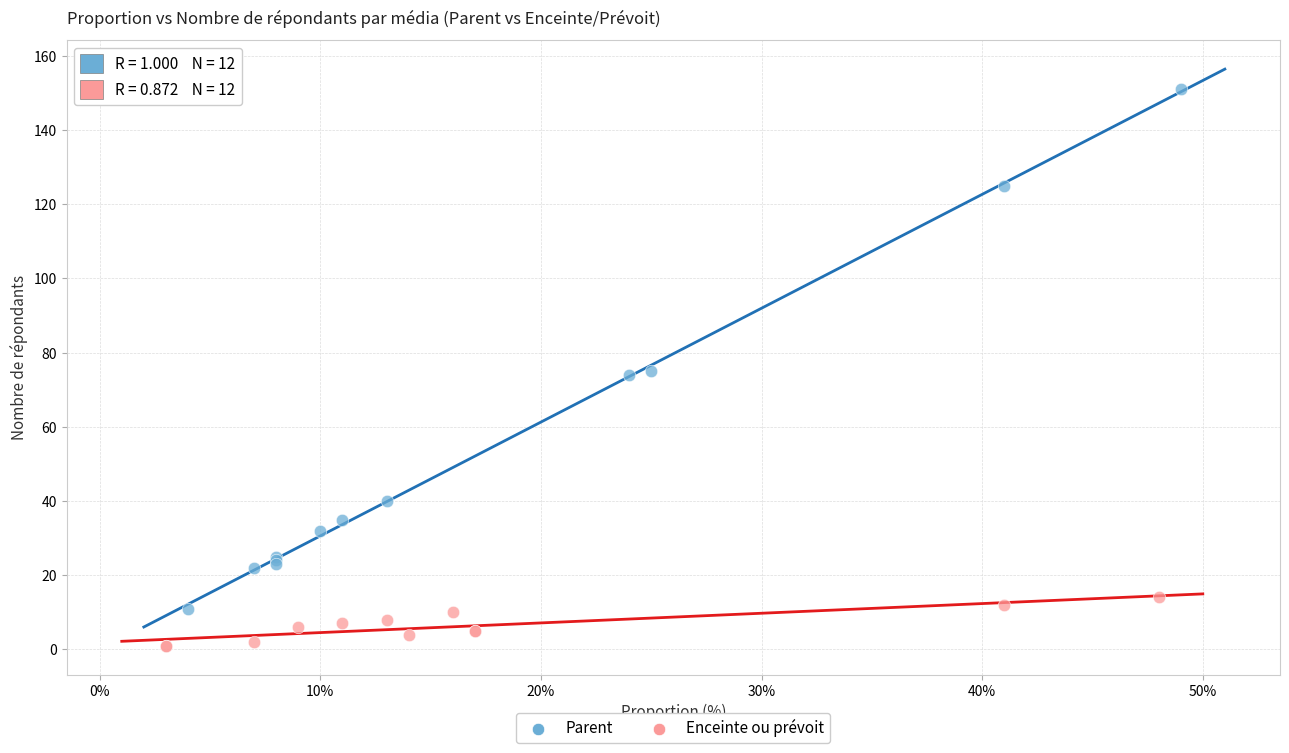

What are all the series names shown in the legend?

Parent, Enceinte ou prévoit